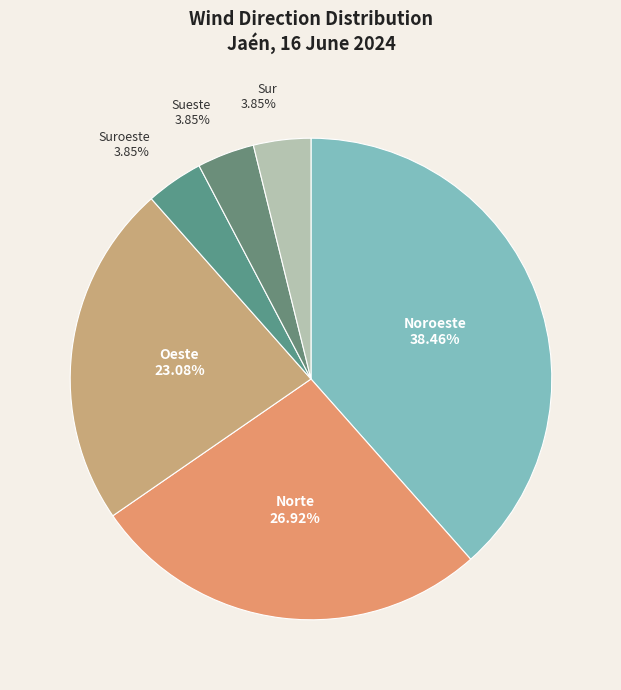

Is there any slice that represents more than half of the pie?

No